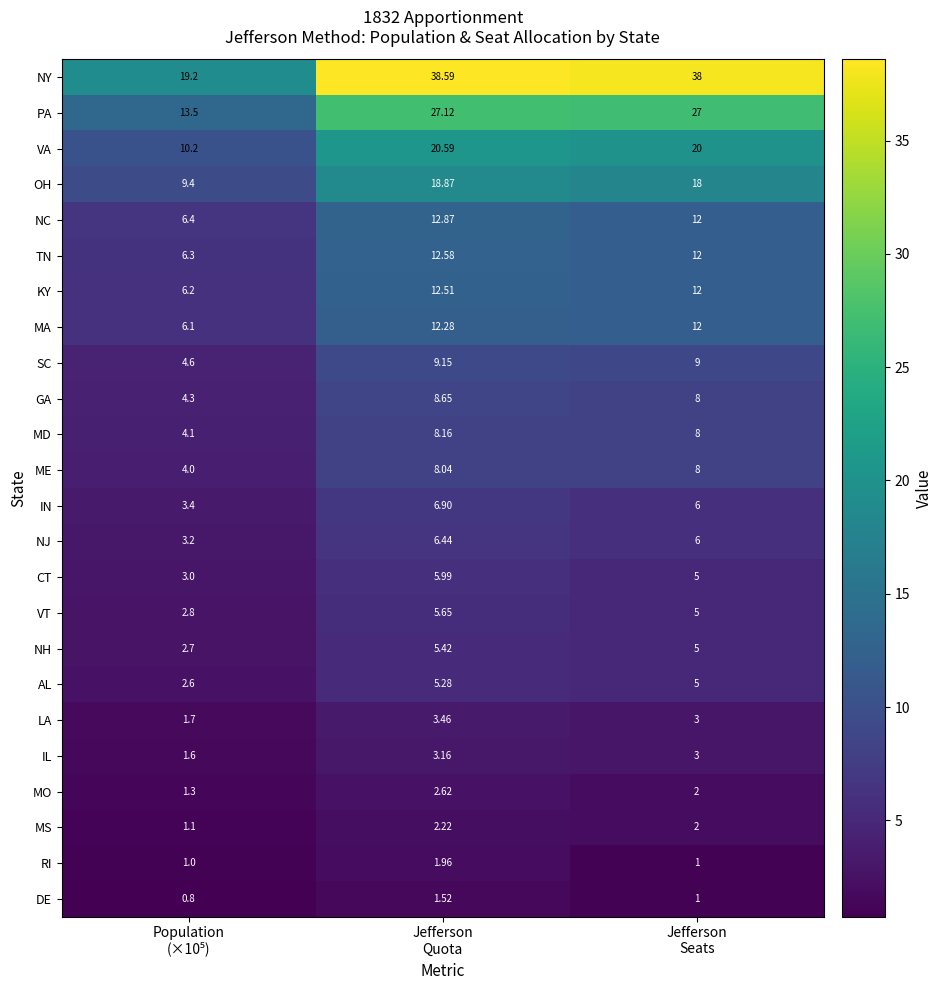

Which series has the largest range (max minus min)?

NY